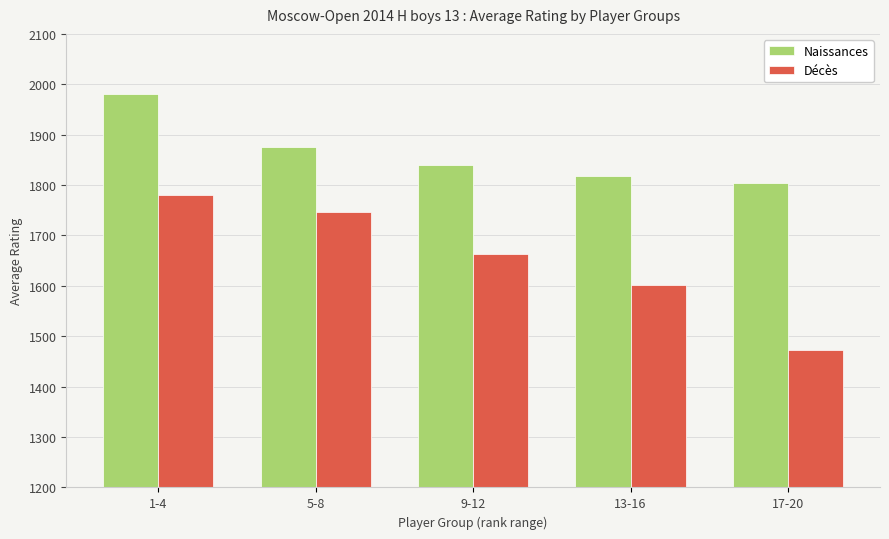

What is the label of the 3rd bar from the left?

9-12